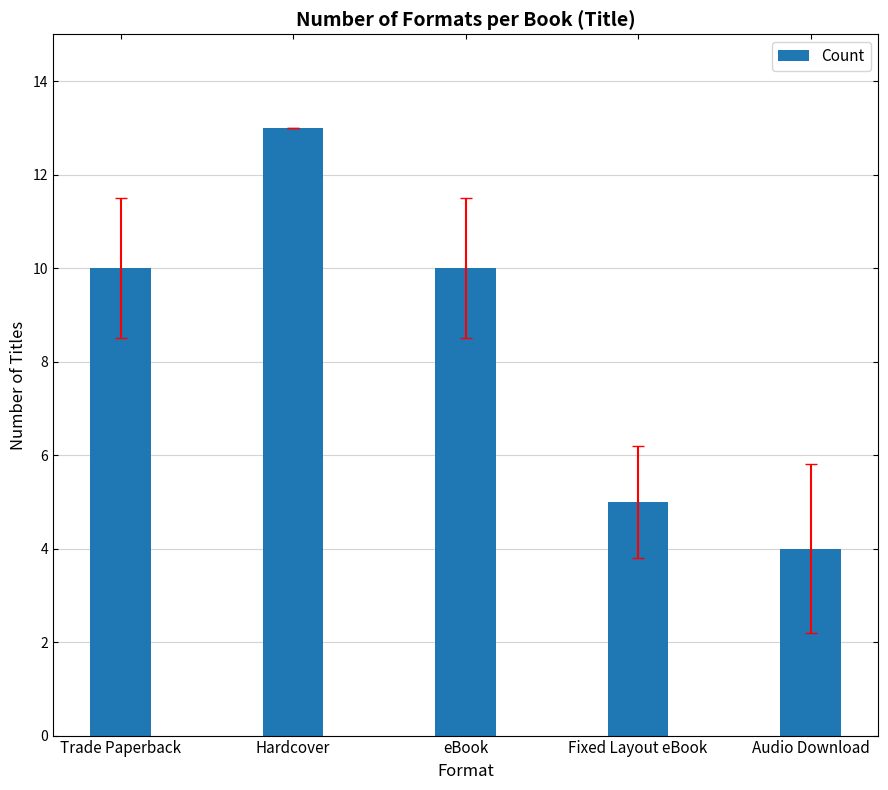

Reading left to right, what are all the values shown in this chart?

10	13	10	5	4